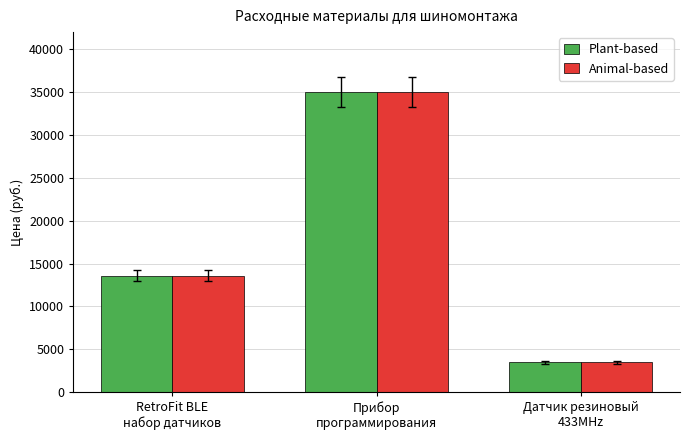

What position from the right is Датчик резиновый
433MHz?

1